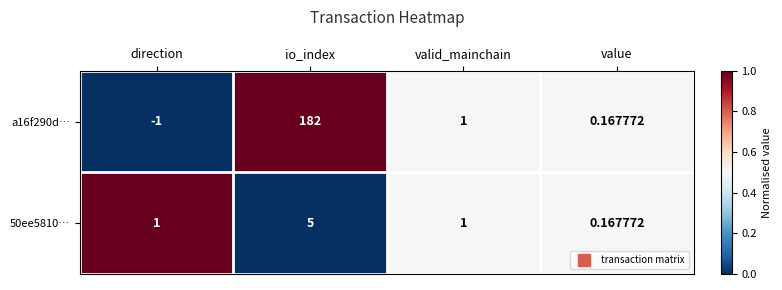

How many distinct data groups are displayed?

2